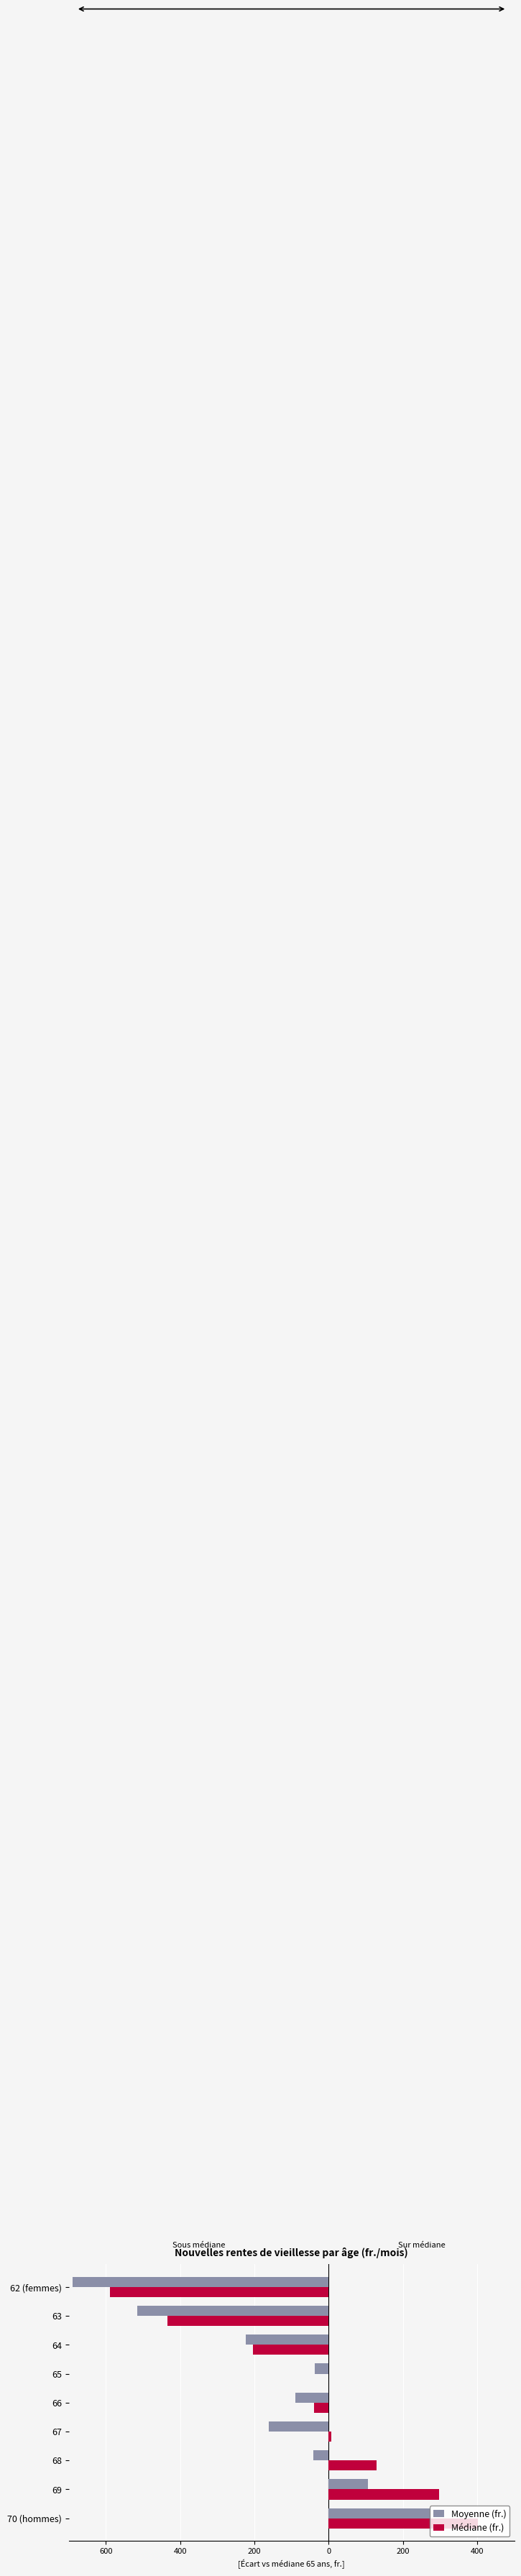

What is the difference between the maximum and second lowest values in the Médiane (fr.) series?

836.0